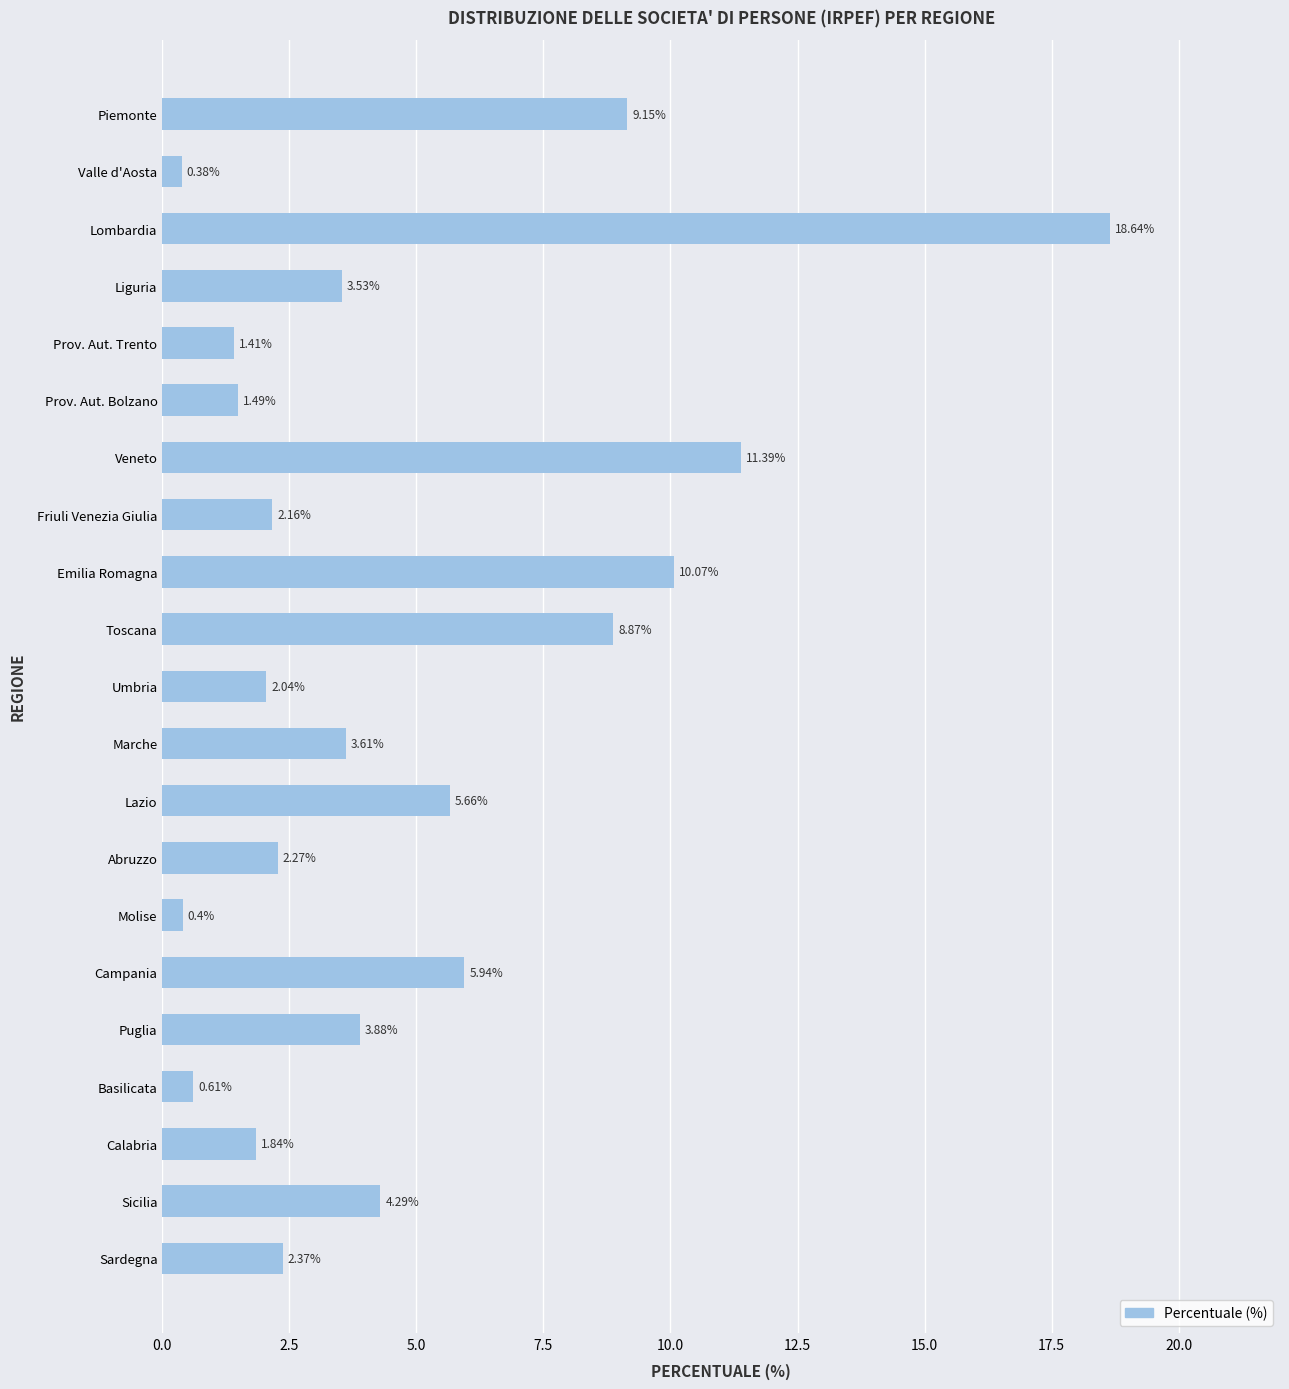

What is the label of the 15th bar from the top?

Molise